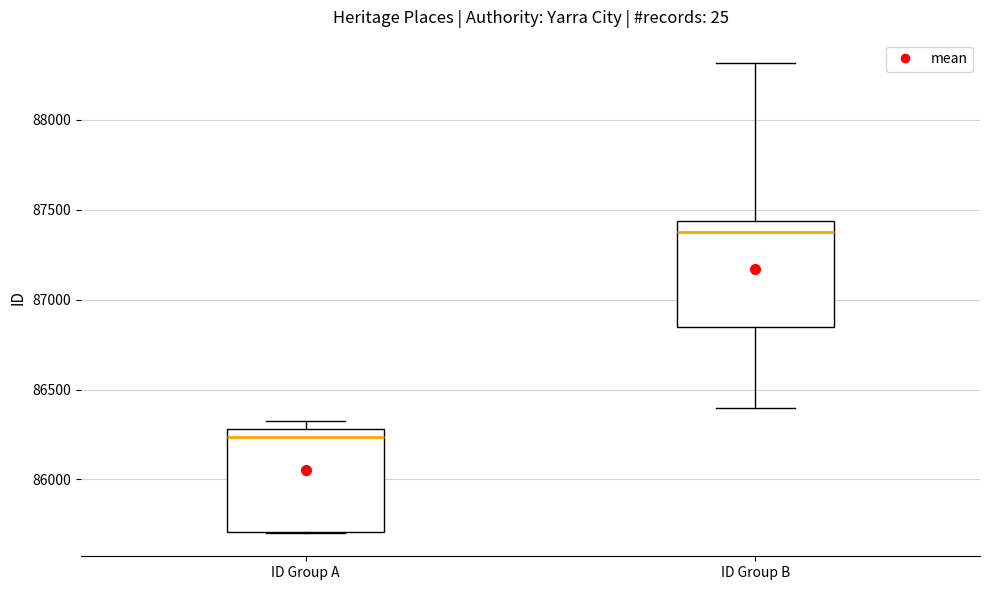

Reading left to right, read every box against the y-axis: the position of its median line, the range the box covers, and the ends of its whiskers. The values are not printed on the chart, so give them approximately, as read against the axis.

ID Group A: median 86250, box 85700 to 86300, whiskers 85700 to 86350
ID Group B: median 87400, box 86850 to 87450, whiskers 86400 to 88300